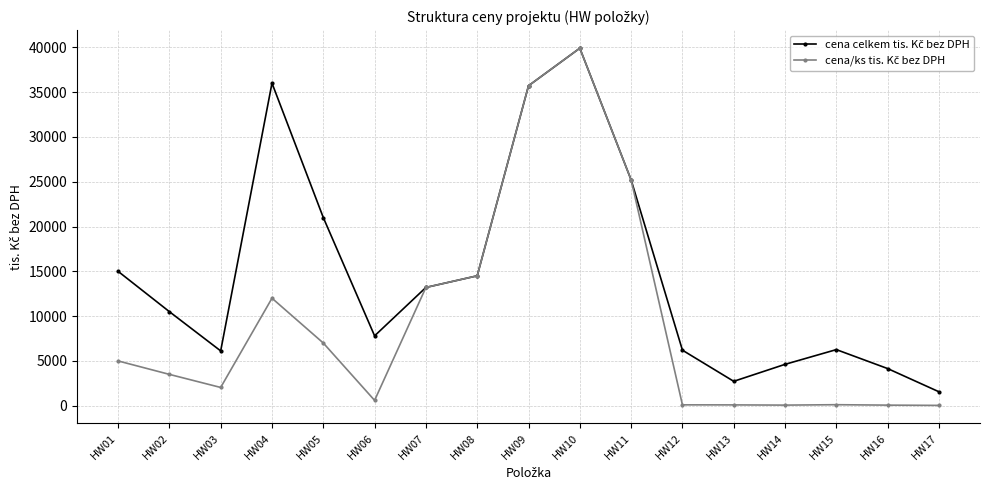

What is the greatest value displayed?

39900